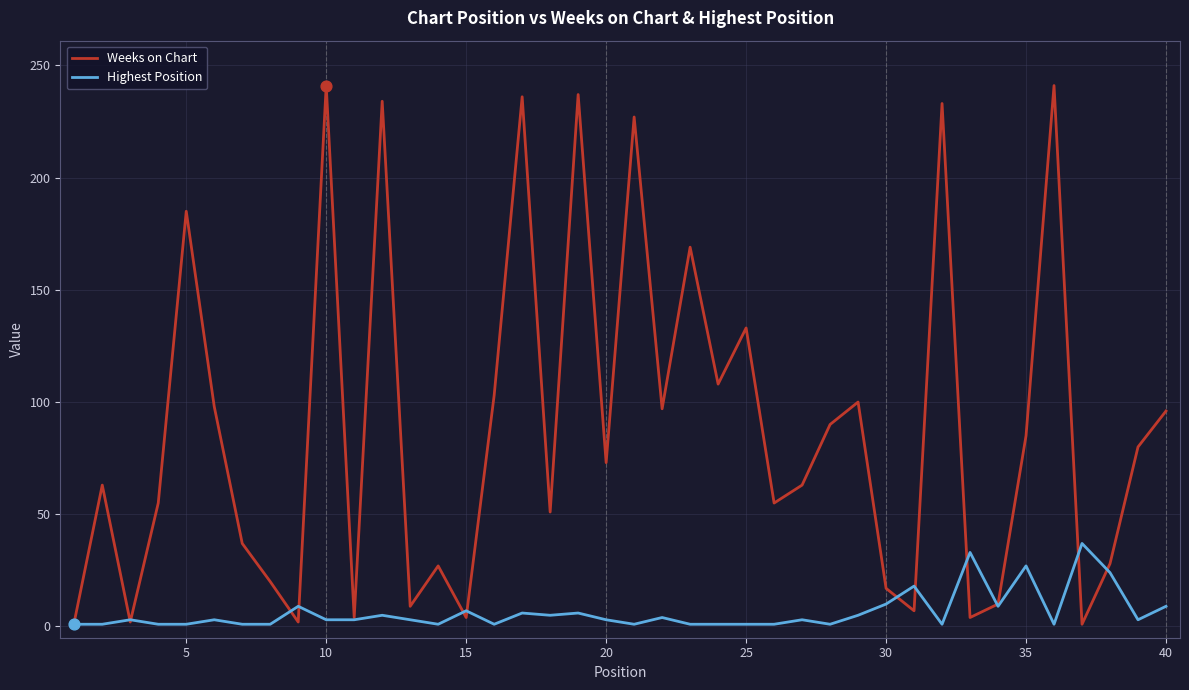

Which series has the largest total across all categories?

Weeks on Chart